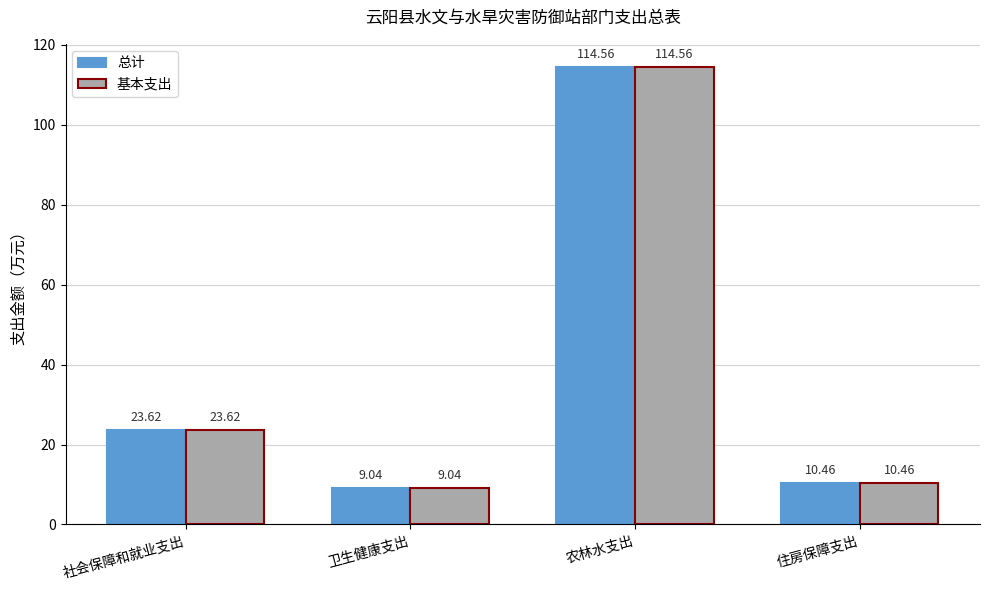

How many bars are there in each group?

2